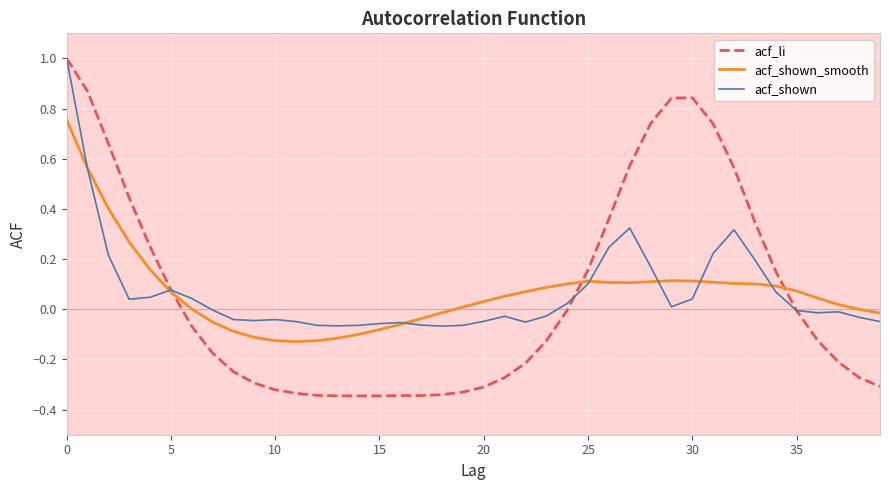

True or false: acf_shown has more than 2 points higher than both neighbors.

True